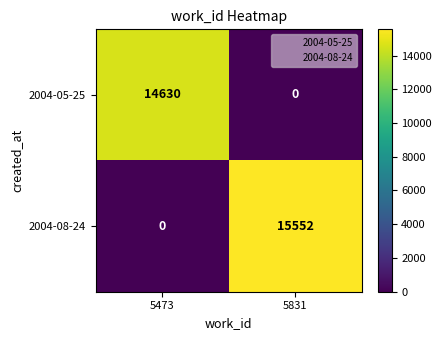

Is it true that 2004-08-24 equals 15552 at 5831?

True